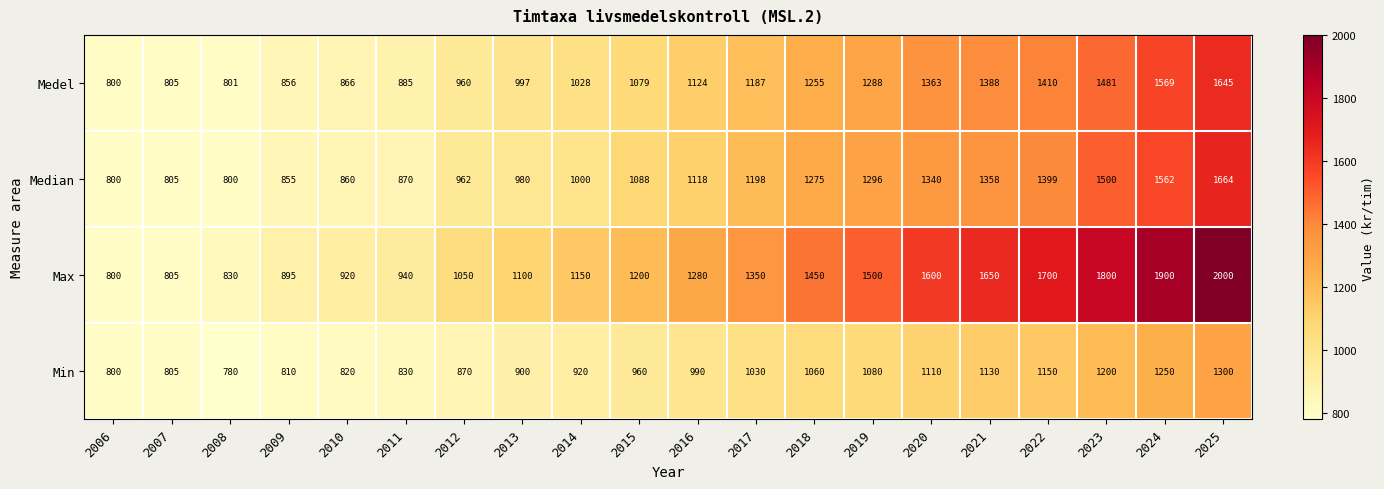

Which label corresponds to the smallest value in the chart?

2008